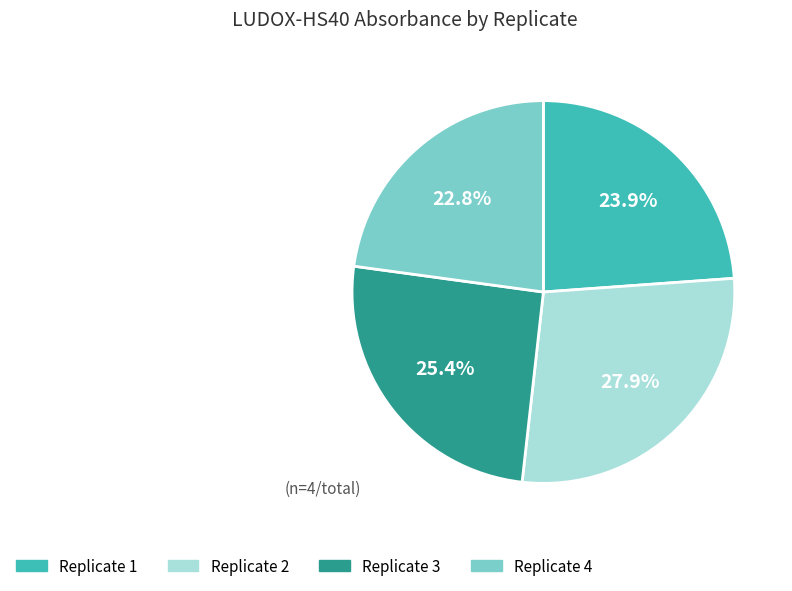

Rank the categories by value from highest to lowest.

Replicate 2, Replicate 3, Replicate 1, Replicate 4